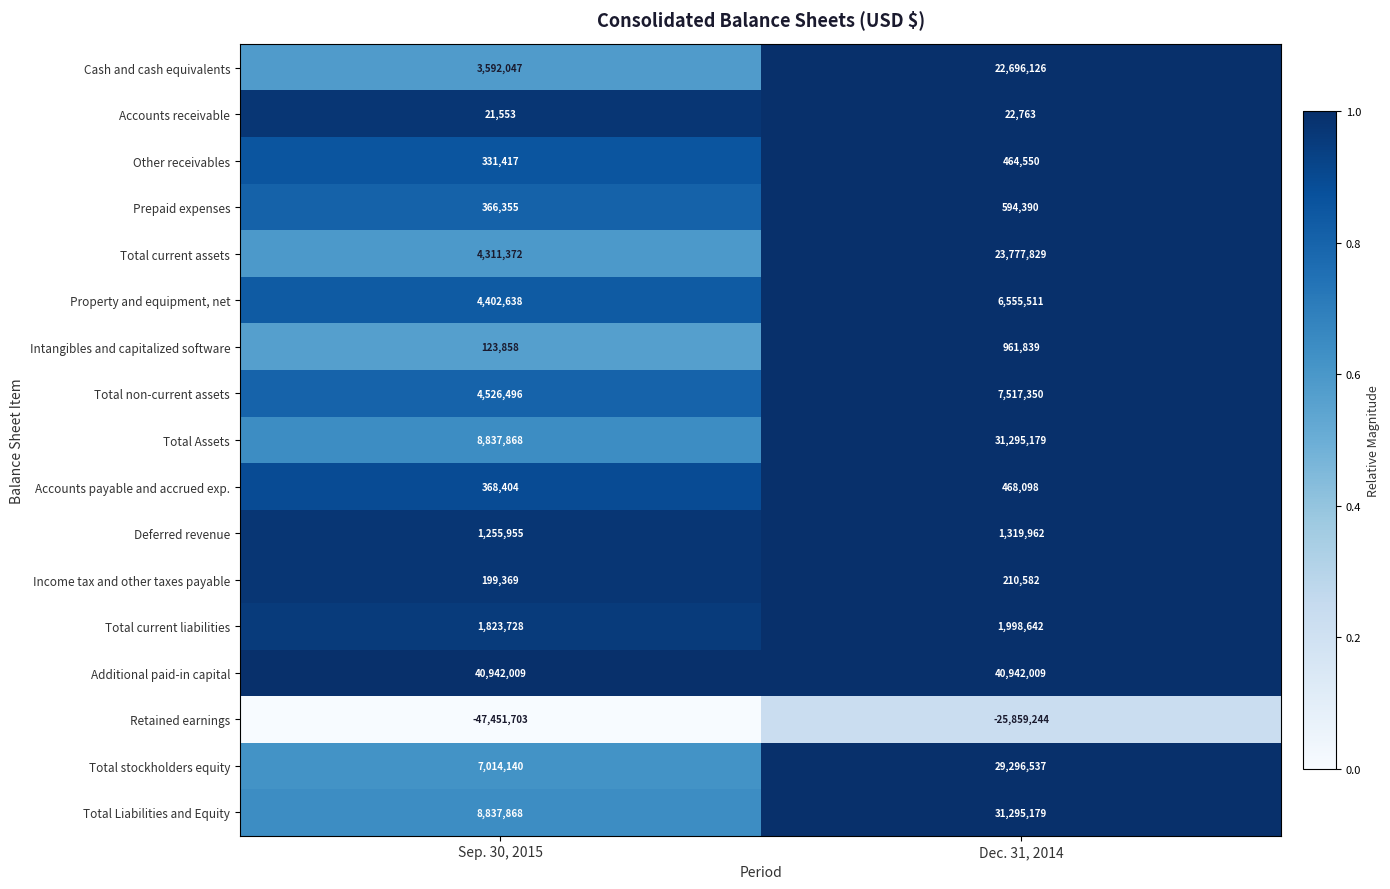

What is the minimum value shown in the chart?

-47451703